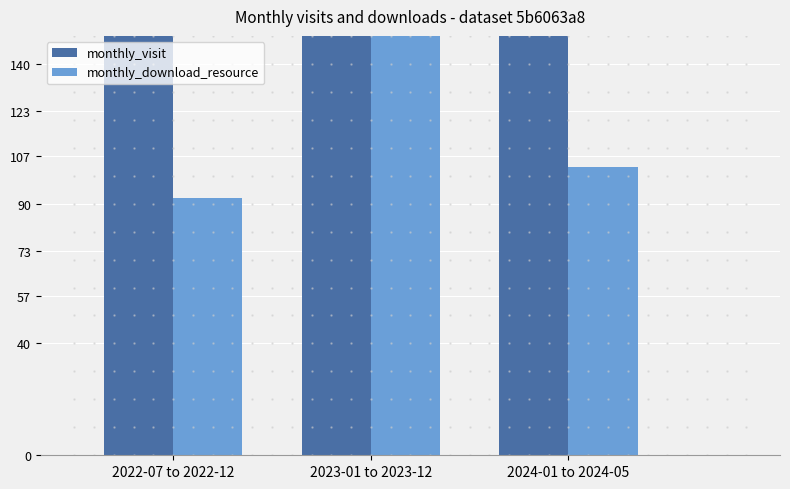

What is the difference between the highest and lowest values at 2022-07 to 2022-12?

116